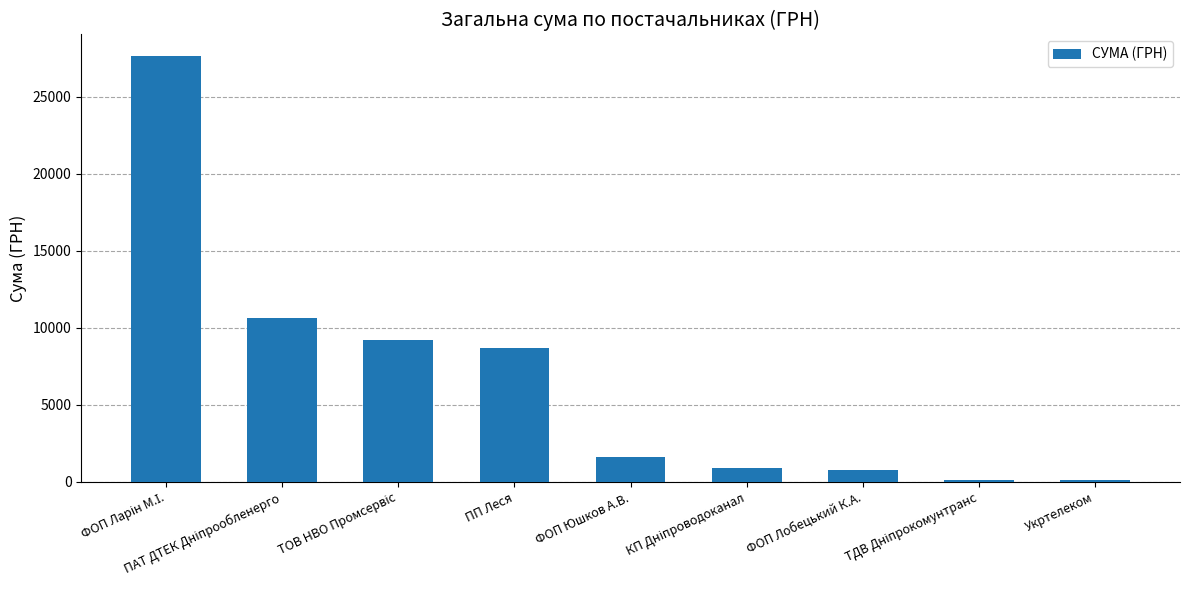

How many data points are above 1645?

5